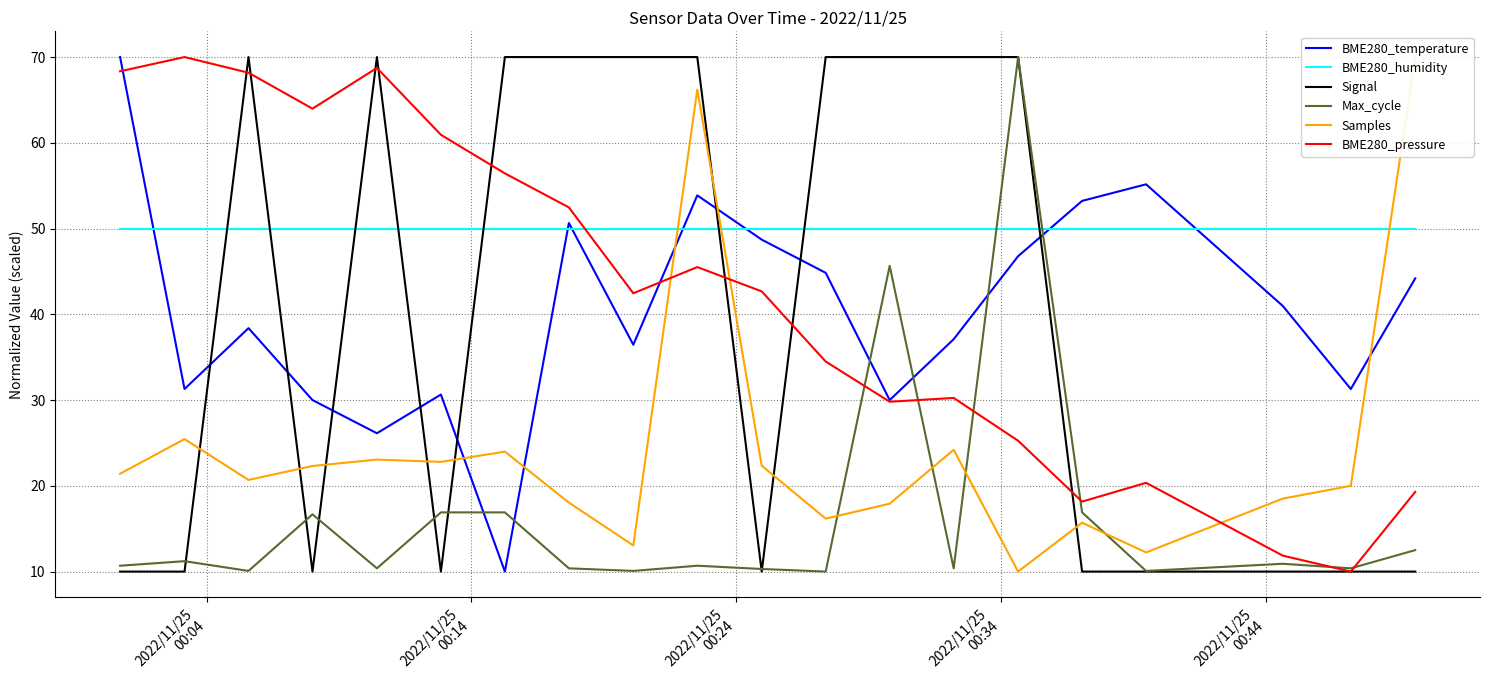

True or false: BME280_temperature and Max_cycle cross at least once.

True